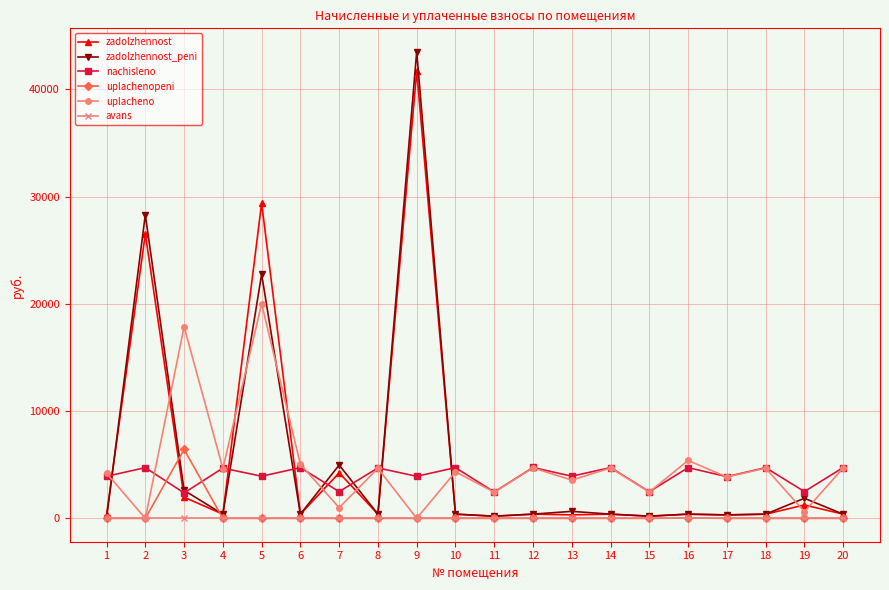

Which series ends up on top after the final intersection of zadolzhennost and uplachenо?

uplachenо